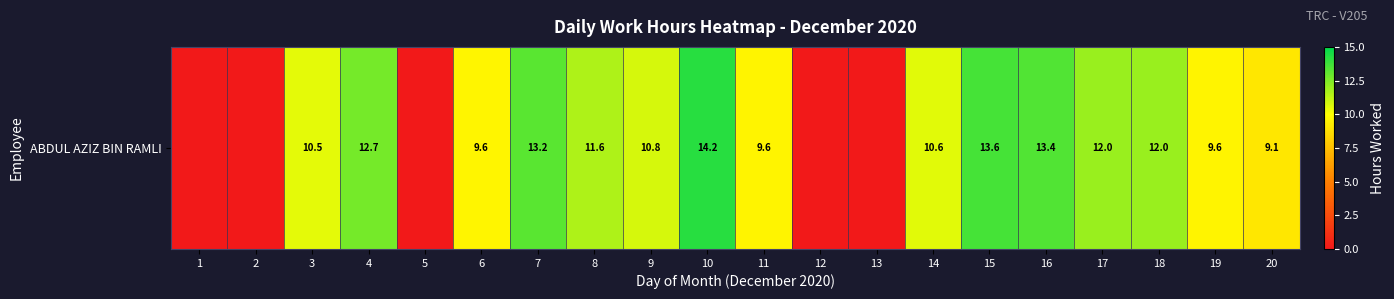

What is the sum of the values at 8 and 12?

11.6